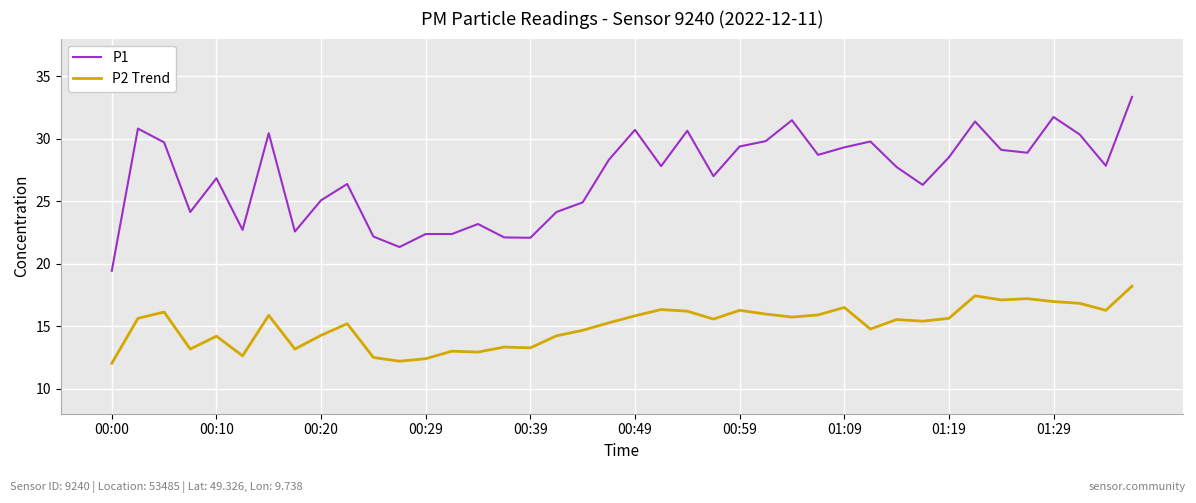

List the series in order of their overall mean, lowest first.

P2 Trend, P1